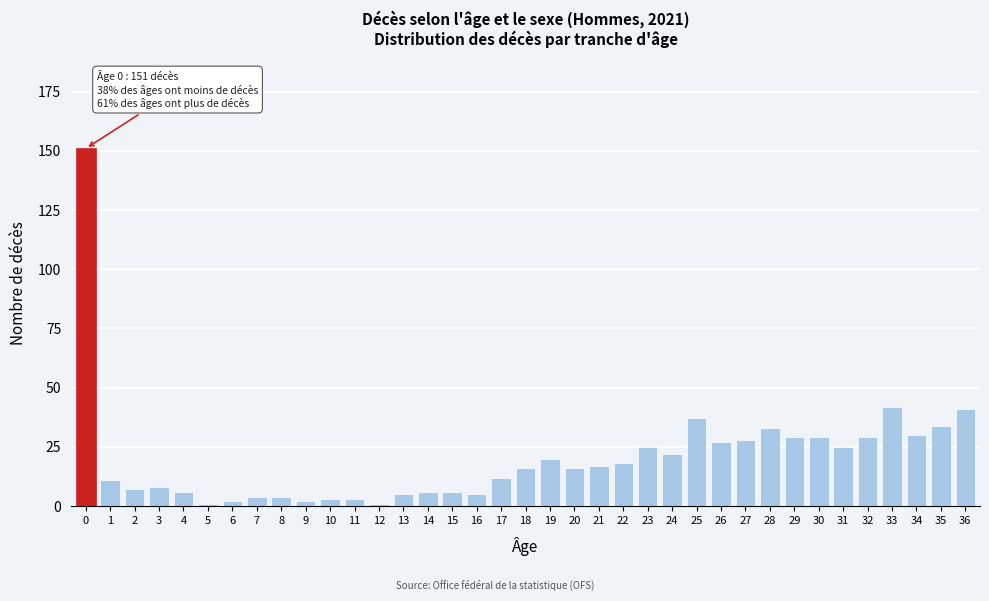

What is the greatest value displayed?

151